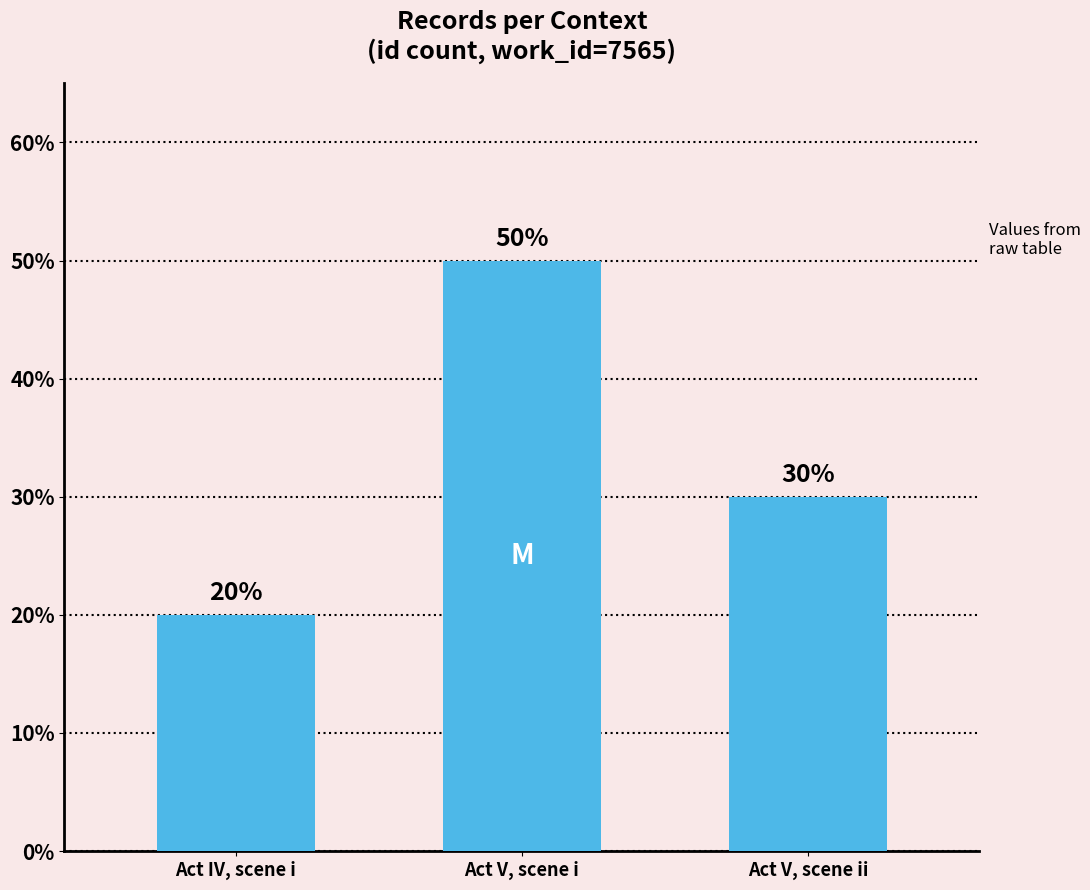

Which has a higher value, Act V, scene i or Act IV, scene i?

Act V, scene i